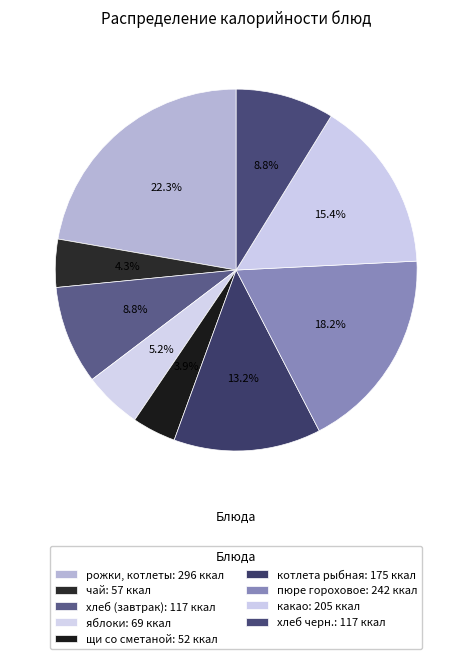

Count the number of slices in the pie.

9